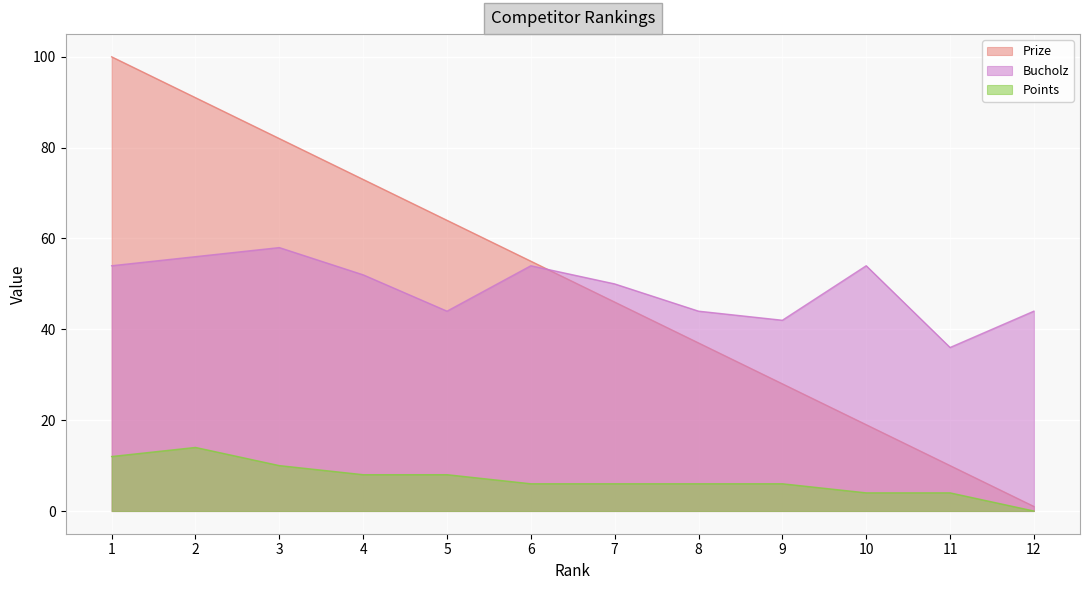

At which label does Points reach its peak?

2